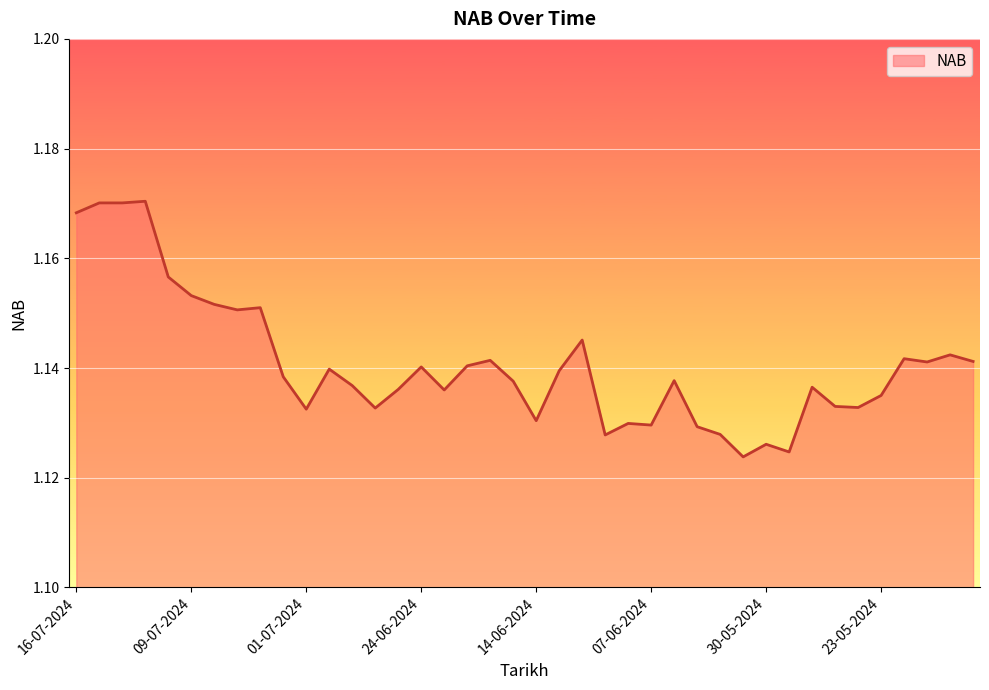

What is the greatest value displayed?

1.2